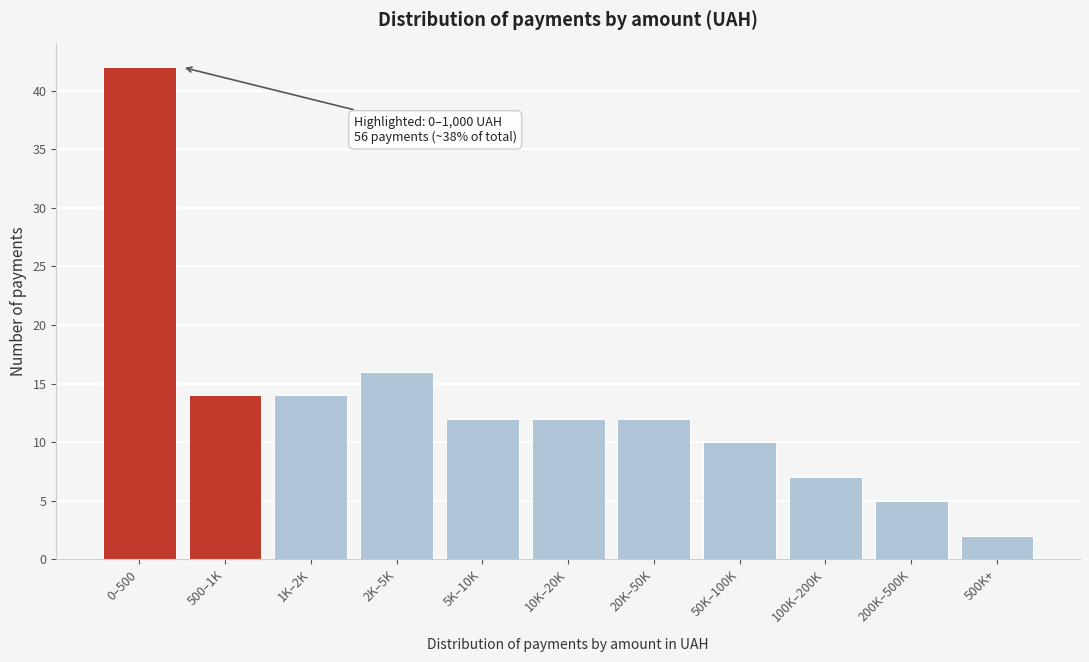

Reading right to left, list all the values displayed in this chart.

2	5	7	10	12	12	12	16	14	14	42